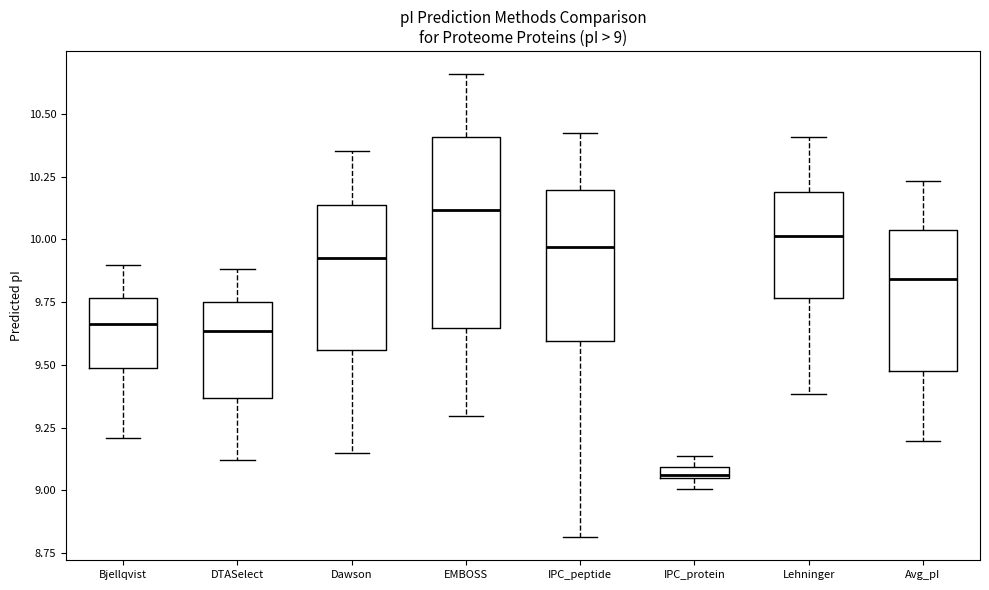

Which box has the highest median line?

EMBOSS